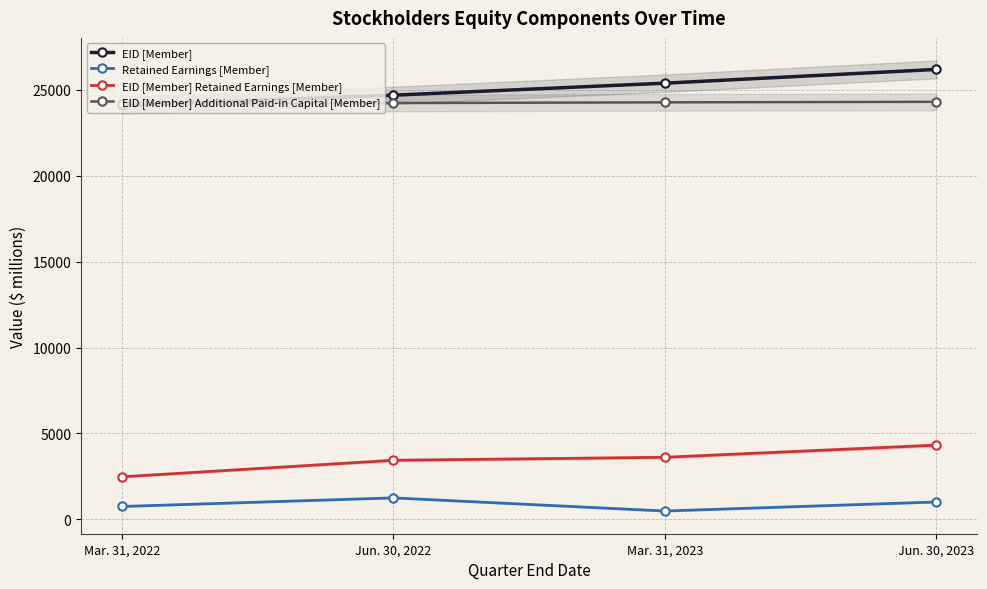

What position from the left is Mar. 31, 2022?

1